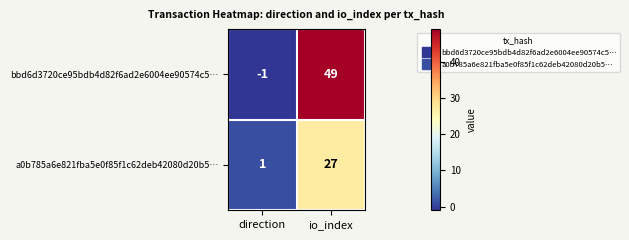

At io_index, list the series in order from largest to smallest.

bbd6d3720ce95bdb4d82f6ad2e6004ee90574c5…, a0b785a6e821fba5e0f85f1c62deb42080d20b5…